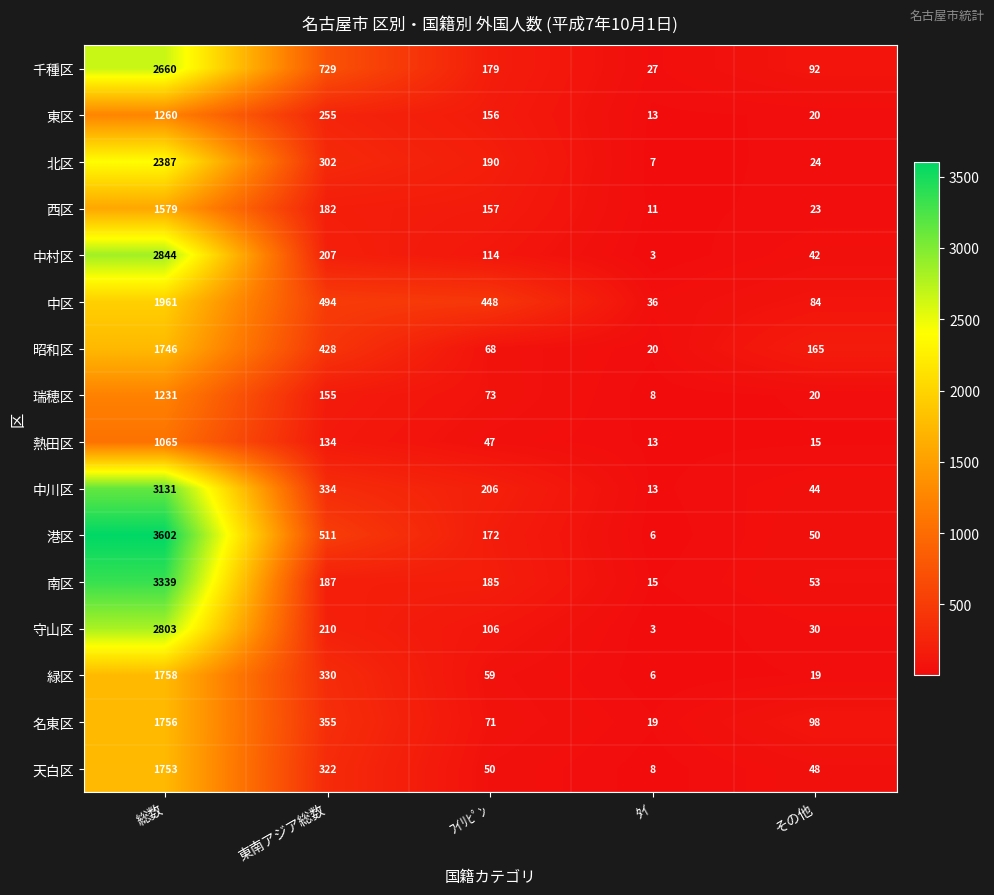

At how many categories does at least one series exceed 1817?

1